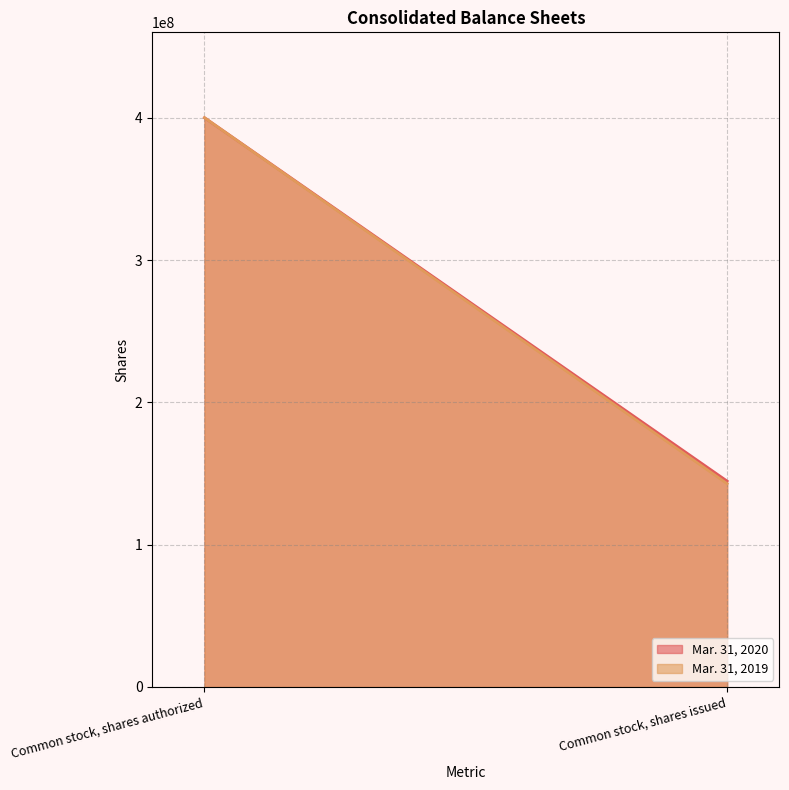

The Mar. 31, 2019 series shows 232177662 at Common stock, shares authorized. True or false?

False